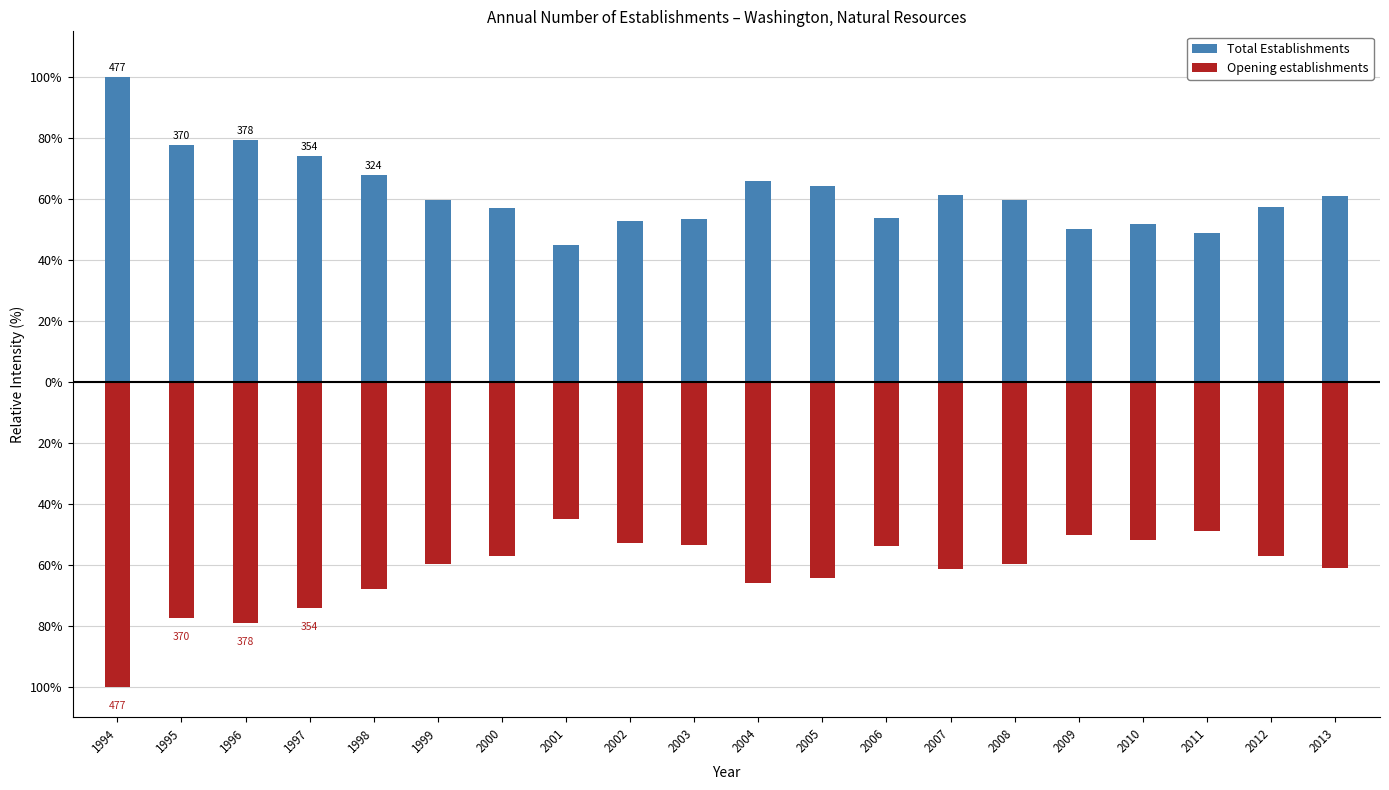

What is the sum of the Opening establishments values at 2008 and 1997?

-134.0